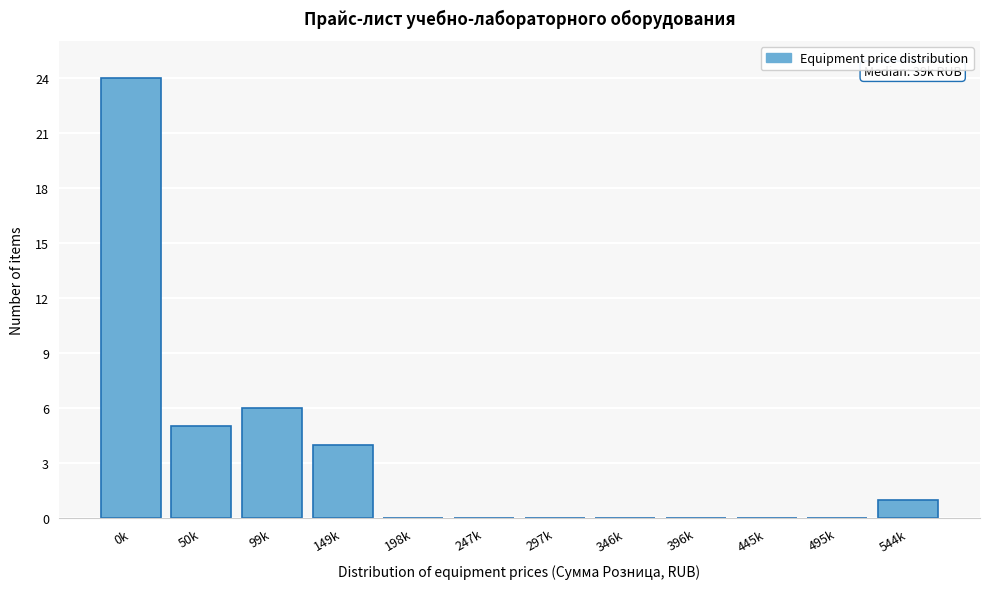

Reading right to left, what are all the values shown in this chart?

544k=1	495k=0	445k=0	396k=0	346k=0	297k=0	247k=0	198k=0	149k=4	99k=6	50k=5	0k=24